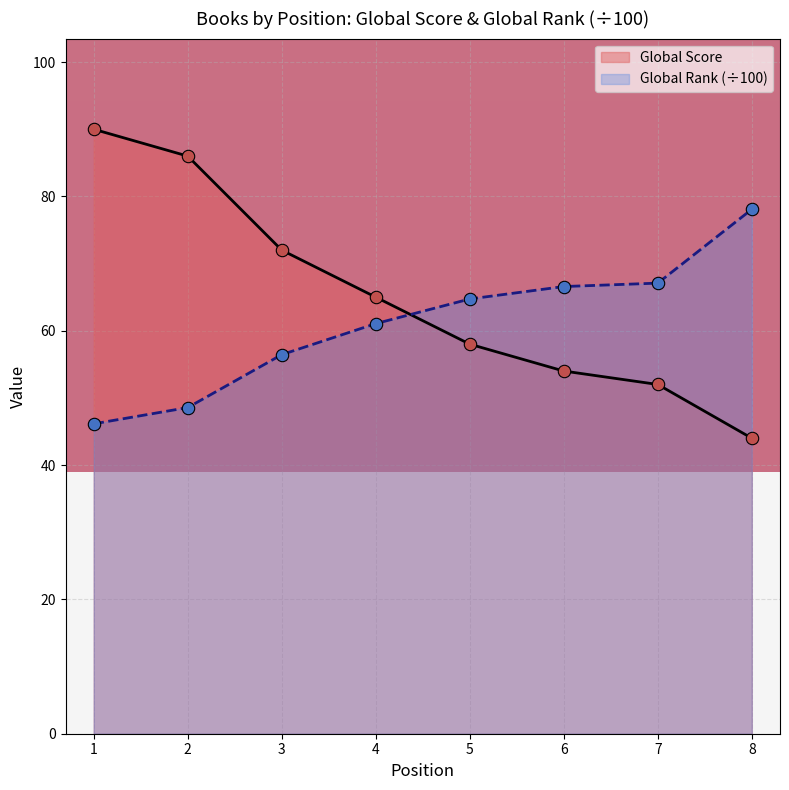

Is the value of Global Score at 3 greater than the value of Global Rank at 6?

Yes